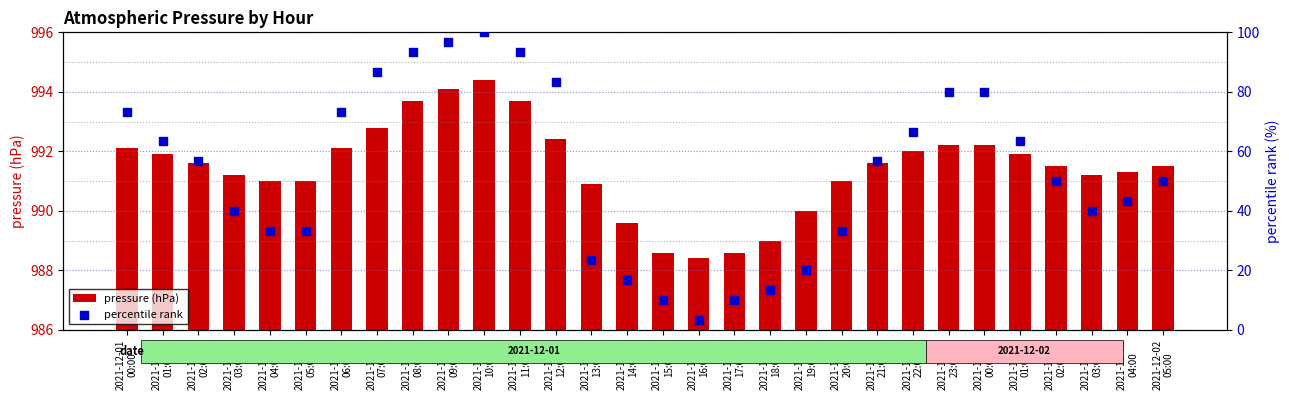

Is the value of percentile rank at 2021-12-01
08:00 greater than the value of pressure (hPa) at 2021-12-02
05:00?

No